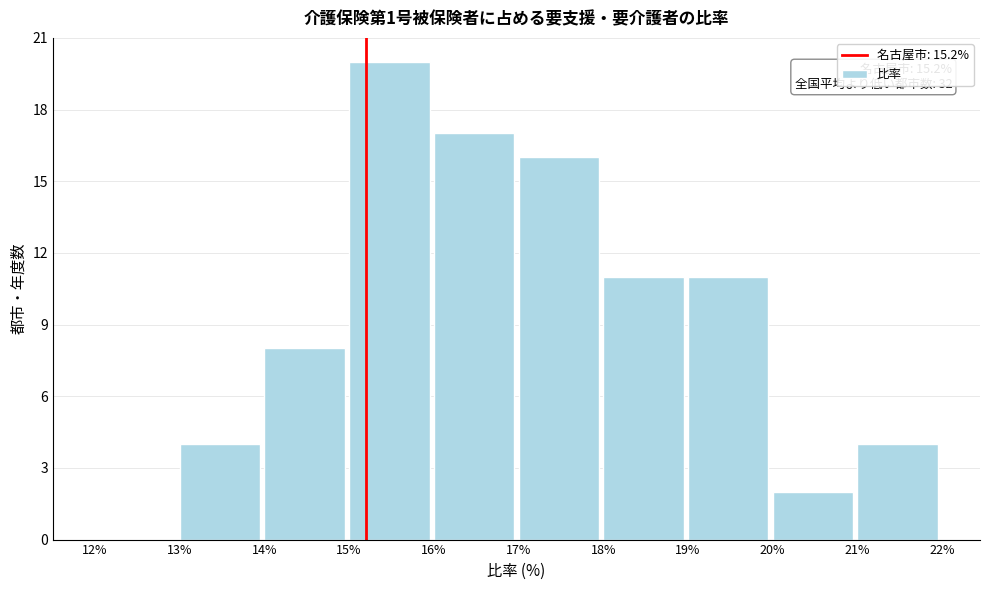

Which range on the x-axis has the tallest bar?

15% to 16%